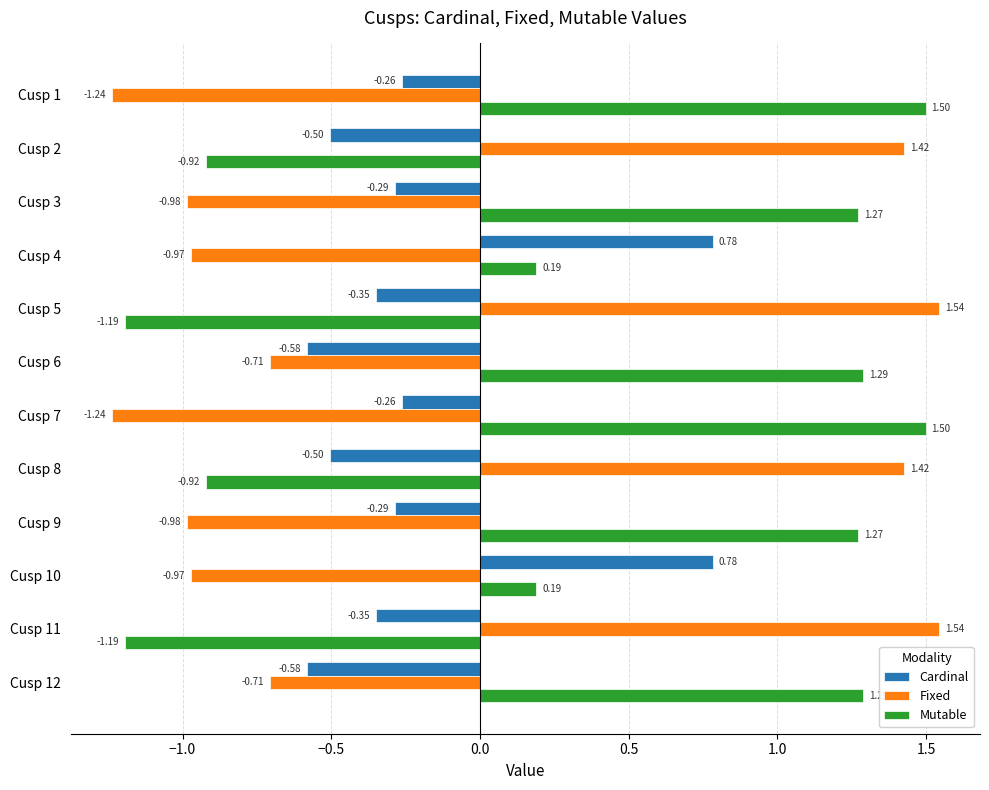

What is the average value of the Cardinal series?

-0.2